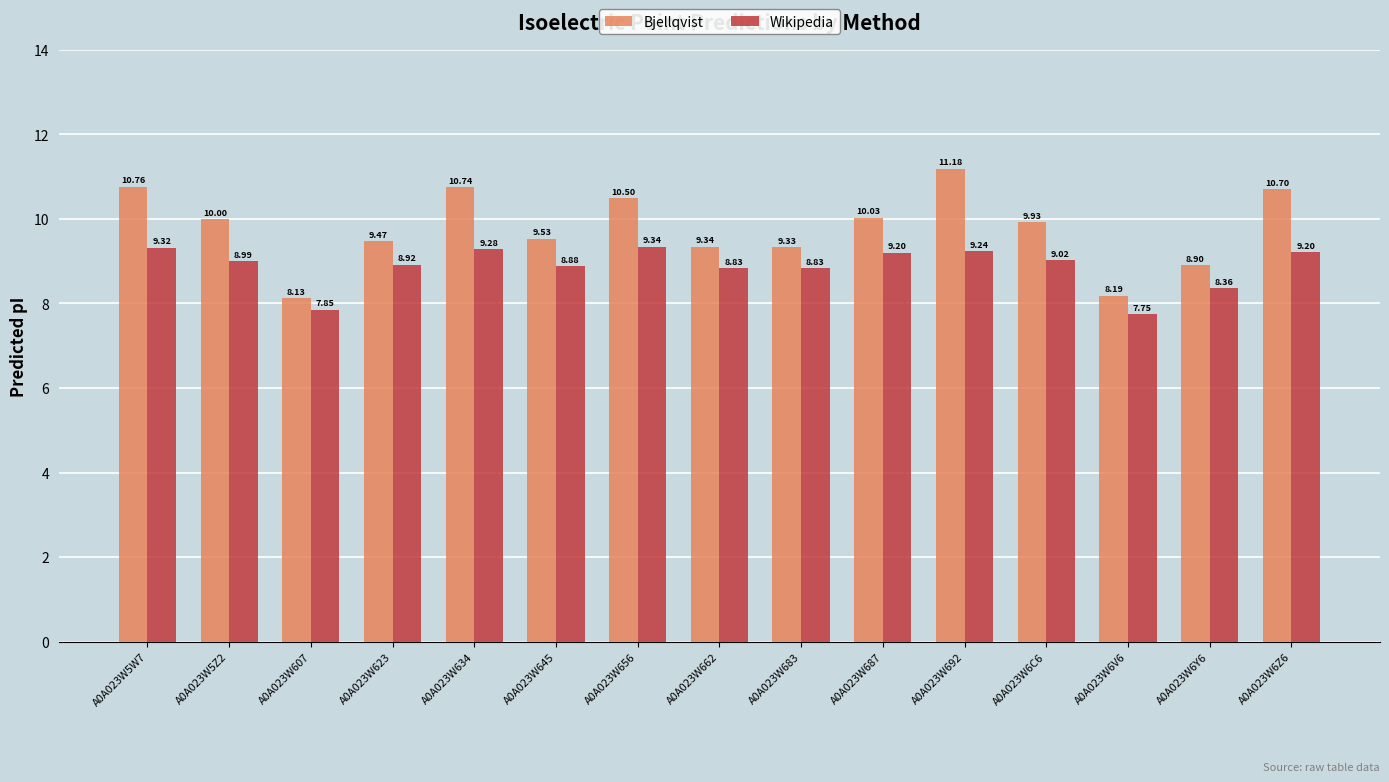

How many data points in Bjellqvist are less than 9?

3